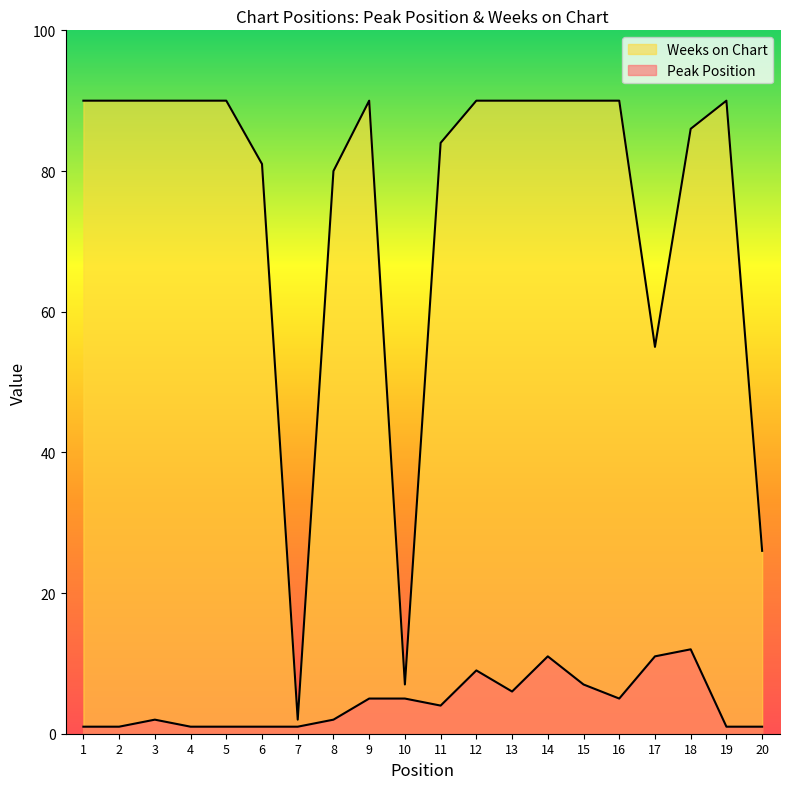

What is the minimum value for Peak Position?

1